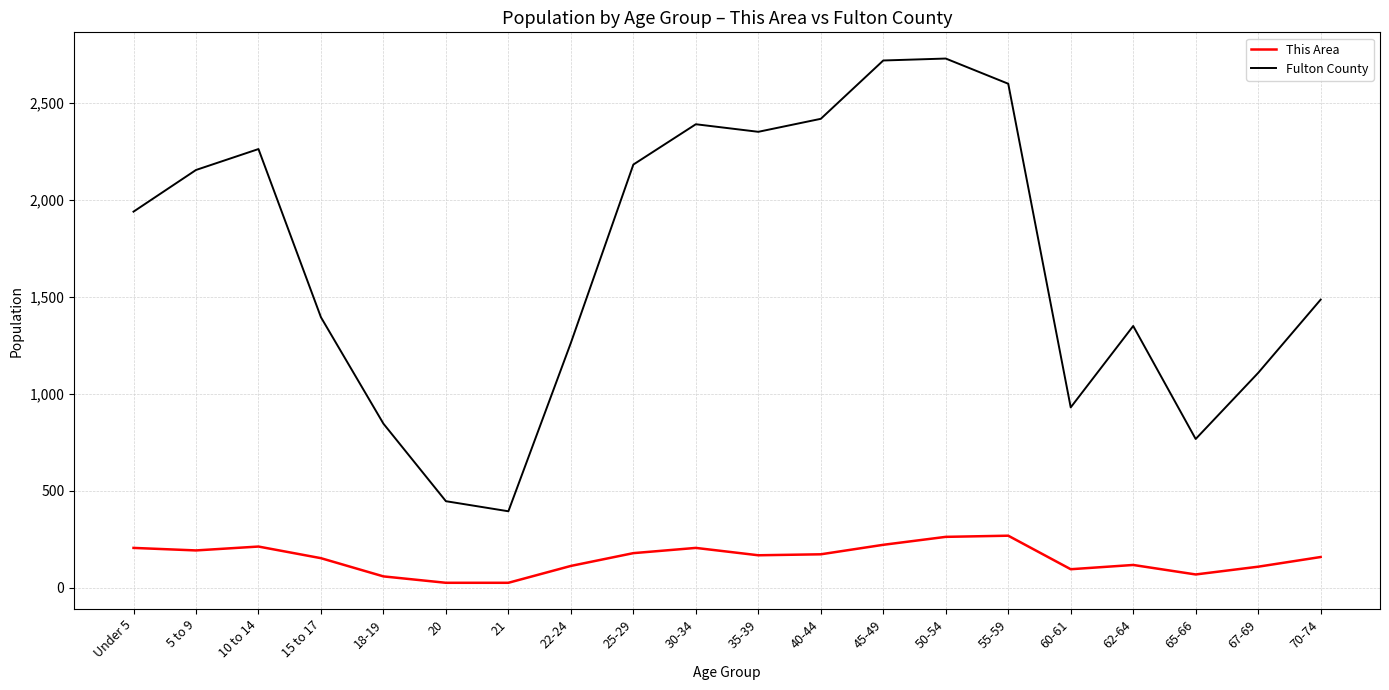

At 50-54, list the series in order from smallest to largest.

This Area, Fulton County